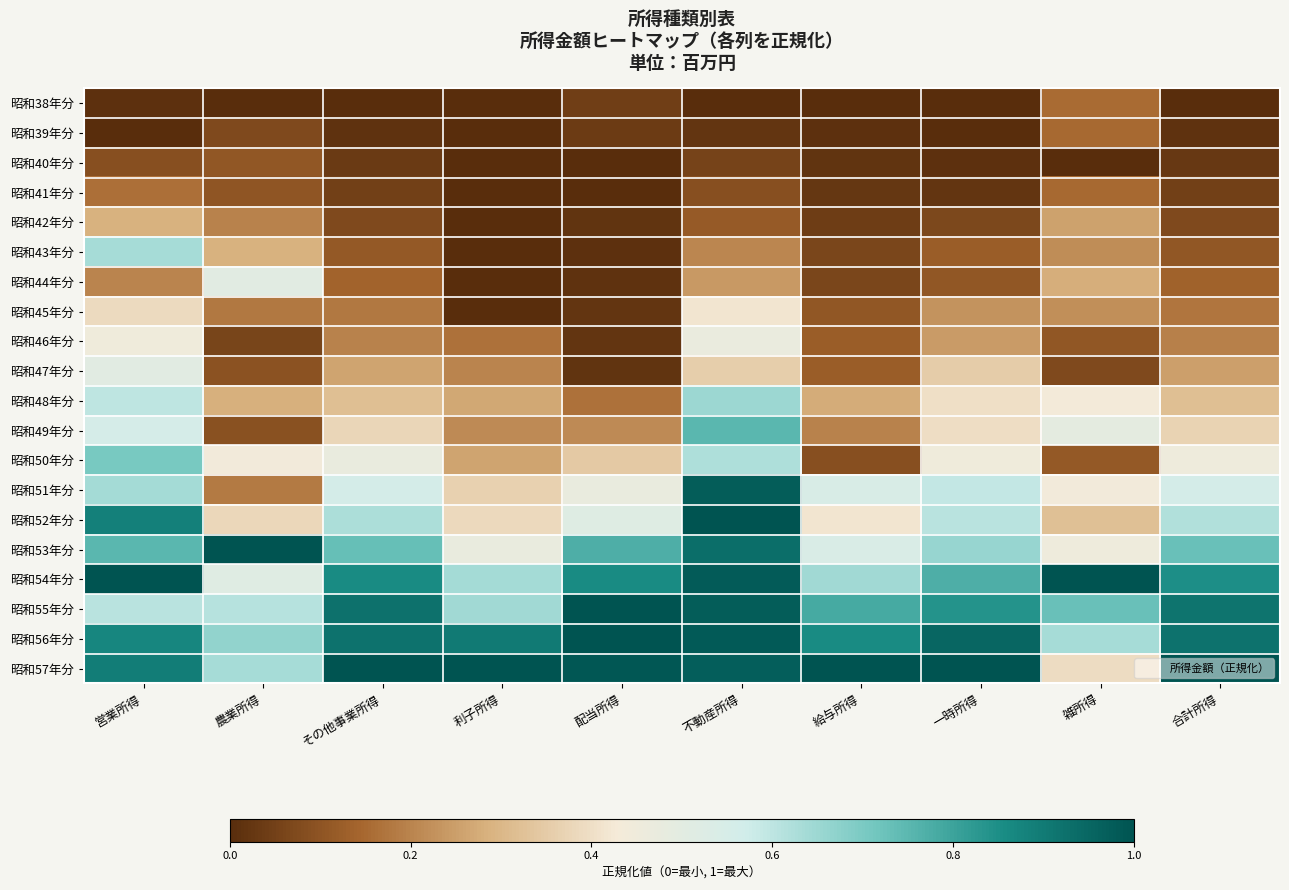

Reading right to left, transcribe all the data shown in this chart.

昭和38年分: 合計所得=0.0	雑所得=0.2	一時所得=0.0	給与所得=0.0	不動産所得=0.0	配当所得=0.0	利子所得=0.0	その他事業所得=0.0	農業所得=0.0	営業所得=0.0
昭和39年分: 合計所得=0.0	雑所得=0.2	一時所得=0.0	給与所得=0.0	不動産所得=0.0	配当所得=0.0	利子所得=0.0	その他事業所得=0.0	農業所得=0.1	営業所得=0.0
昭和40年分: 合計所得=0.0	雑所得=0.0	一時所得=0.0	給与所得=0.0	不動産所得=0.1	配当所得=0.0	利子所得=0.0	その他事業所得=0.0	農業所得=0.1	営業所得=0.1
昭和41年分: 合計所得=0.0	雑所得=0.1	一時所得=0.0	給与所得=0.0	不動産所得=0.1	配当所得=0.0	利子所得=0.0	その他事業所得=0.0	農業所得=0.1	営業所得=0.2
昭和42年分: 合計所得=0.1	雑所得=0.3	一時所得=0.1	給与所得=0.0	不動産所得=0.1	配当所得=0.0	利子所得=0.0	その他事業所得=0.1	農業所得=0.2	営業所得=0.3
昭和43年分: 合計所得=0.1	雑所得=0.2	一時所得=0.1	給与所得=0.1	不動産所得=0.2	配当所得=0.0	利子所得=0.0	その他事業所得=0.1	農業所得=0.3	営業所得=0.6
昭和44年分: 合計所得=0.1	雑所得=0.3	一時所得=0.1	給与所得=0.1	不動産所得=0.2	配当所得=0.0	利子所得=0.0	その他事業所得=0.1	農業所得=0.5	営業所得=0.2
昭和45年分: 合計所得=0.2	雑所得=0.2	一時所得=0.2	給与所得=0.1	不動産所得=0.4	配当所得=0.0	利子所得=0.0	その他事業所得=0.2	農業所得=0.2	営業所得=0.4
昭和46年分: 合計所得=0.2	雑所得=0.1	一時所得=0.2	給与所得=0.1	不動産所得=0.5	配当所得=0.0	利子所得=0.2	その他事業所得=0.2	農業所得=0.1	営業所得=0.5
昭和47年分: 合計所得=0.3	雑所得=0.1	一時所得=0.4	給与所得=0.1	不動産所得=0.4	配当所得=0.0	利子所得=0.2	その他事業所得=0.3	農業所得=0.1	営業所得=0.5
昭和48年分: 合計所得=0.3	雑所得=0.4	一時所得=0.4	給与所得=0.3	不動産所得=0.7	配当所得=0.2	利子所得=0.3	その他事業所得=0.3	農業所得=0.3	営業所得=0.6
昭和49年分: 合計所得=0.4	雑所得=0.5	一時所得=0.4	給与所得=0.2	不動産所得=0.8	配当所得=0.2	利子所得=0.2	その他事業所得=0.4	農業所得=0.1	営業所得=0.6
昭和50年分: 合計所得=0.5	雑所得=0.1	一時所得=0.5	給与所得=0.1	不動産所得=0.6	配当所得=0.3	利子所得=0.3	その他事業所得=0.5	農業所得=0.4	営業所得=0.7
昭和51年分: 合計所得=0.6	雑所得=0.4	一時所得=0.6	給与所得=0.5	不動産所得=1.0	配当所得=0.5	利子所得=0.4	その他事業所得=0.6	農業所得=0.2	営業所得=0.6
昭和52年分: 合計所得=0.6	雑所得=0.3	一時所得=0.6	給与所得=0.4	不動産所得=1.0	配当所得=0.5	利子所得=0.4	その他事業所得=0.6	農業所得=0.4	営業所得=0.9
昭和53年分: 合計所得=0.7	雑所得=0.5	一時所得=0.7	給与所得=0.5	不動産所得=0.9	配当所得=0.8	利子所得=0.5	その他事業所得=0.7	農業所得=1.0	営業所得=0.8
昭和54年分: 合計所得=0.8	雑所得=1.0	一時所得=0.8	給与所得=0.6	不動産所得=1.0	配当所得=0.9	利子所得=0.6	その他事業所得=0.9	農業所得=0.5	営業所得=1.0
昭和55年分: 合計所得=0.9	雑所得=0.7	一時所得=0.8	給与所得=0.8	不動産所得=1.0	配当所得=1.0	利子所得=0.6	その他事業所得=0.9	農業所得=0.6	営業所得=0.6
昭和56年分: 合計所得=0.9	雑所得=0.6	一時所得=1.0	給与所得=0.9	不動産所得=1.0	配当所得=1.0	利子所得=0.9	その他事業所得=0.9	農業所得=0.7	営業所得=0.9
昭和57年分: 合計所得=1.0	雑所得=0.4	一時所得=1.0	給与所得=1.0	不動産所得=1.0	配当所得=1.0	利子所得=1.0	その他事業所得=1.0	農業所得=0.6	営業所得=0.9